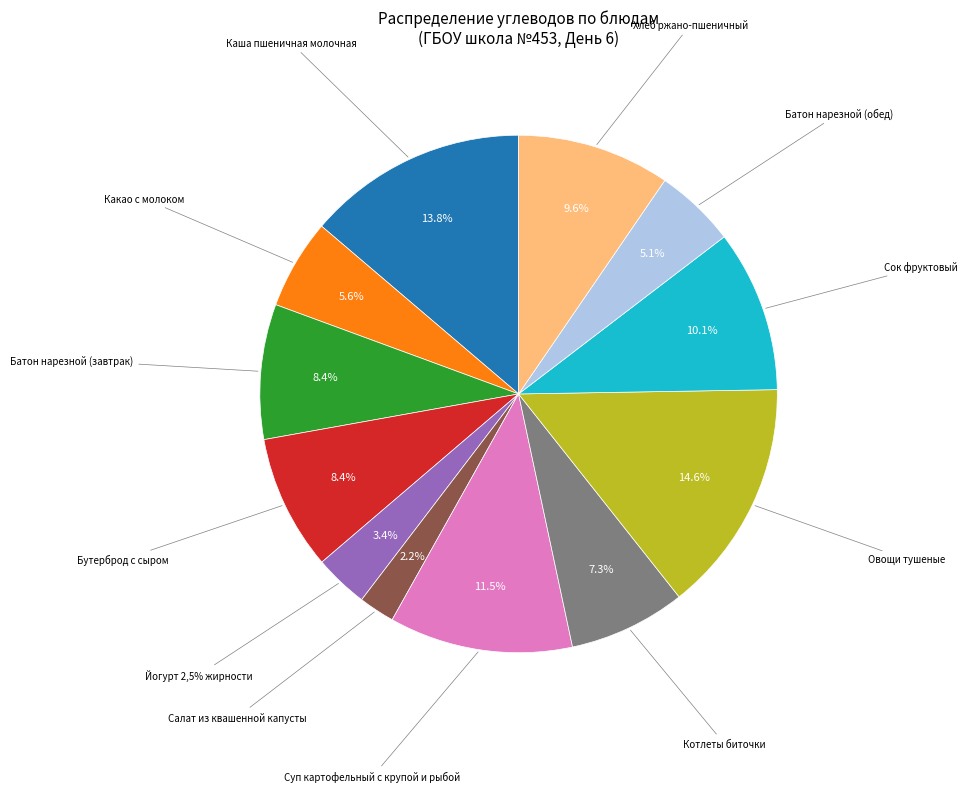

What percentage is NOT represented by Каша пшеничная молочная?

86.2%